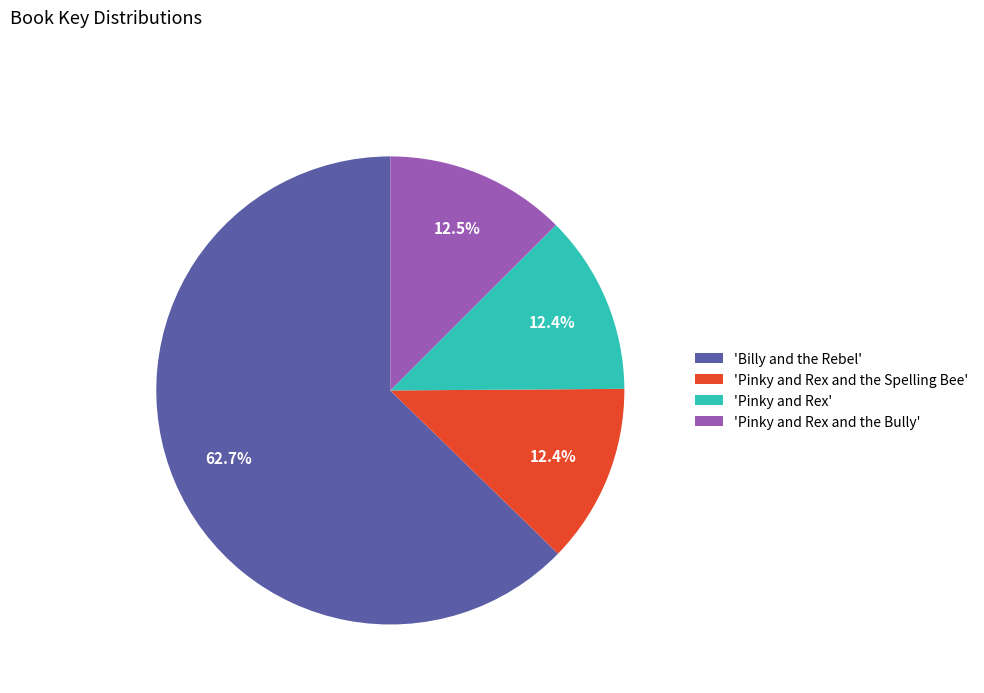

Which has a higher value, 'Pinky and Rex' or 'Billy and the Rebel'?

'Billy and the Rebel'